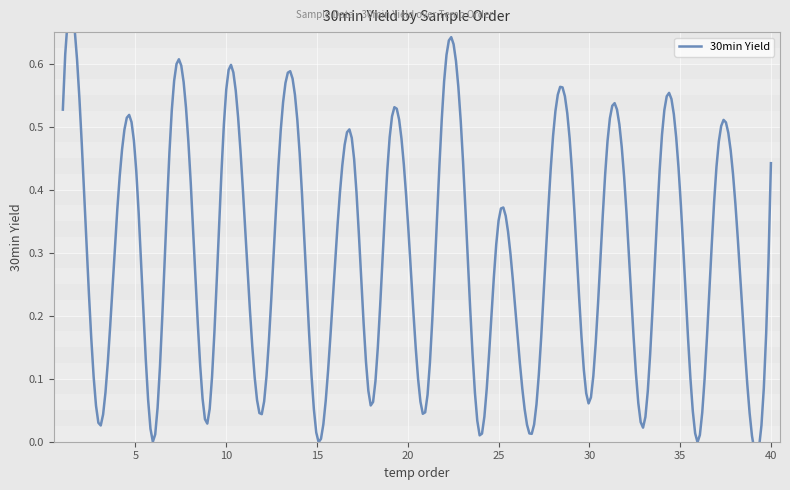

List the labels in order of value, largest first.

22, 10, 1, 7, 2, 13, 34, 28, 19, 14, 31, 23, 17, 5, 29, 40, 37, 8, 35, 38, 32, 4, 11, 20, 25, 16, 26, 30, 18, 21, 12, 27, 9, 3, 33, 24, 15, 6, 36, 39